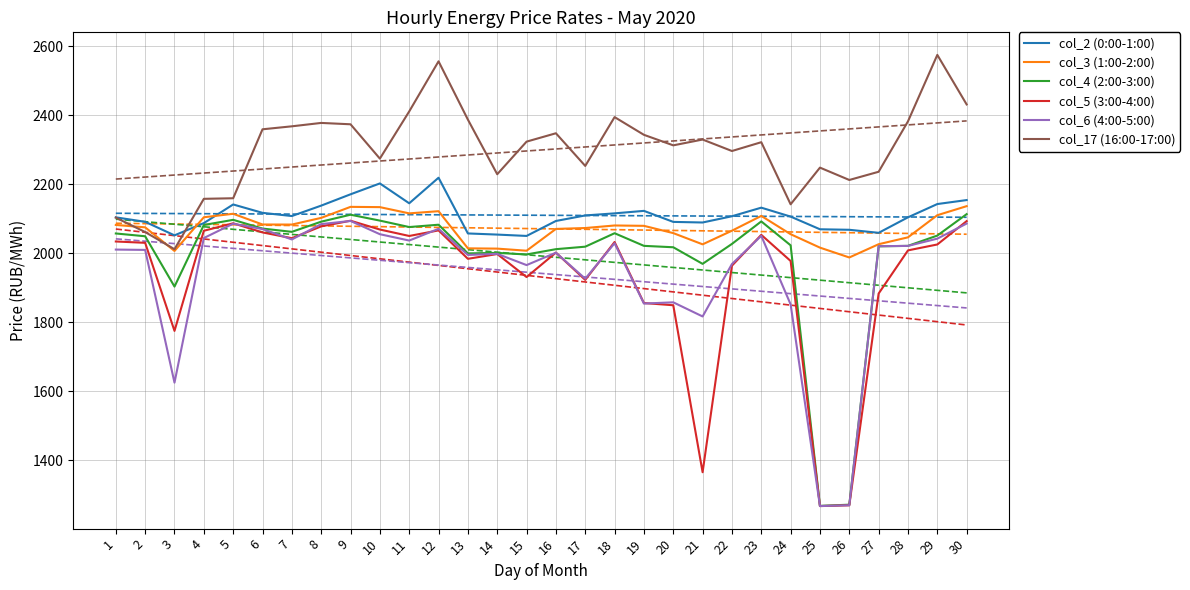

Which category has the highest value in the col_5 (3:00-4:00) series?

9